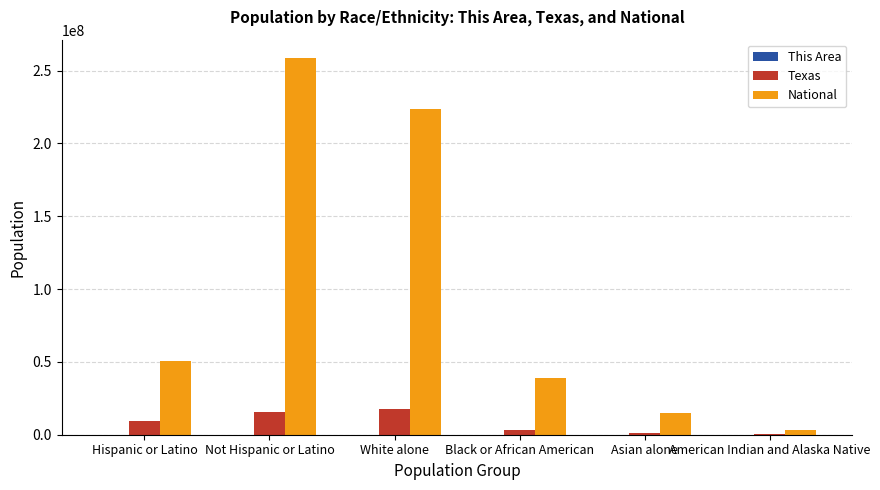

What is the greatest value displayed?

258267944